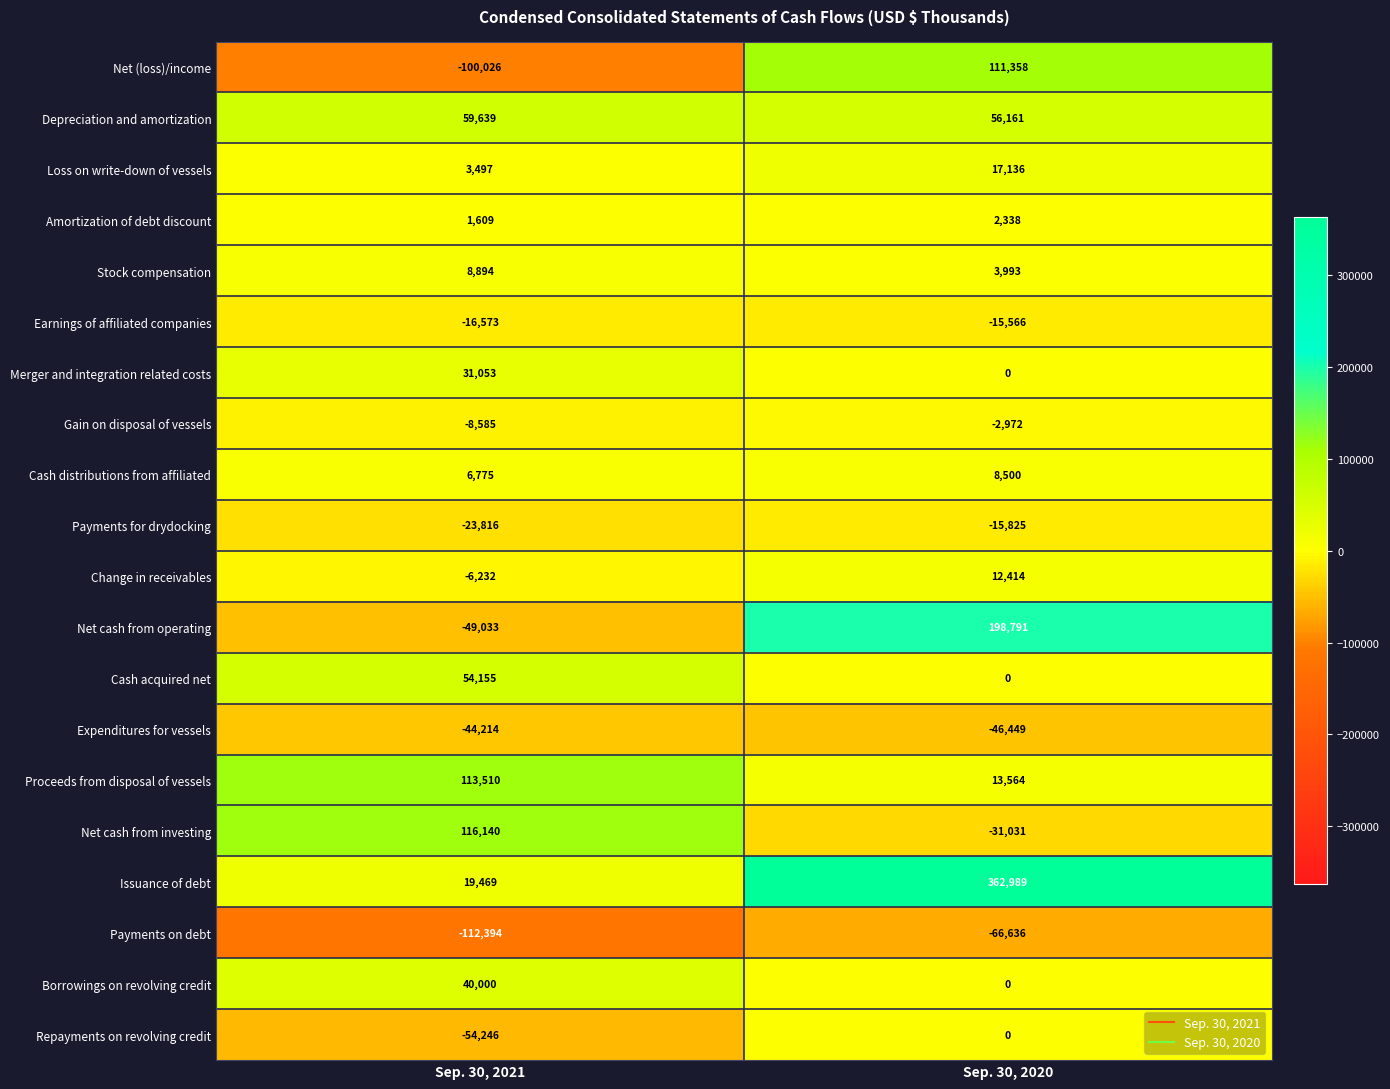

What is the difference between the maximum and minimum values in the Earnings of affiliated companies series?

1007